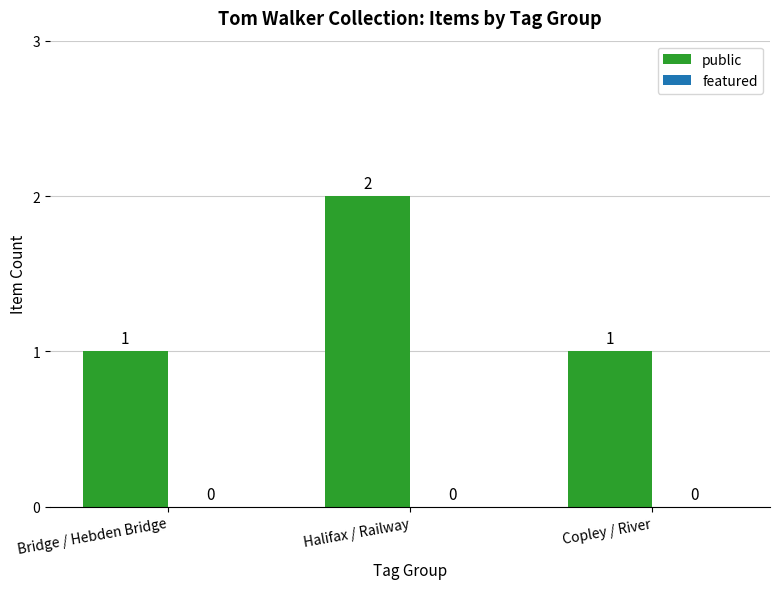

Count the values in the range 1 to 2.

3